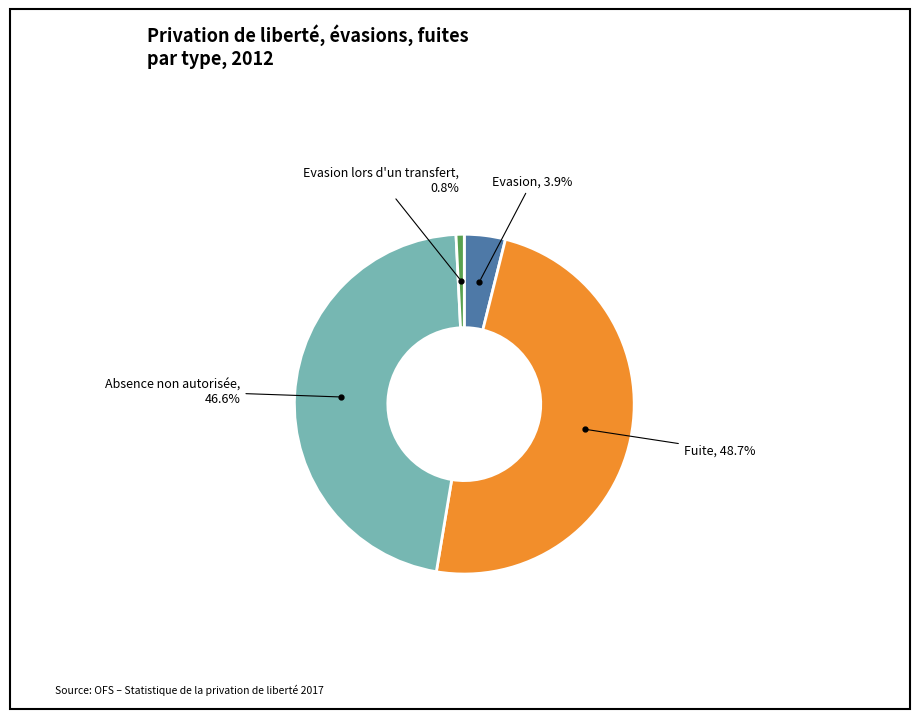

Is there any slice that represents more than half of the pie?

No